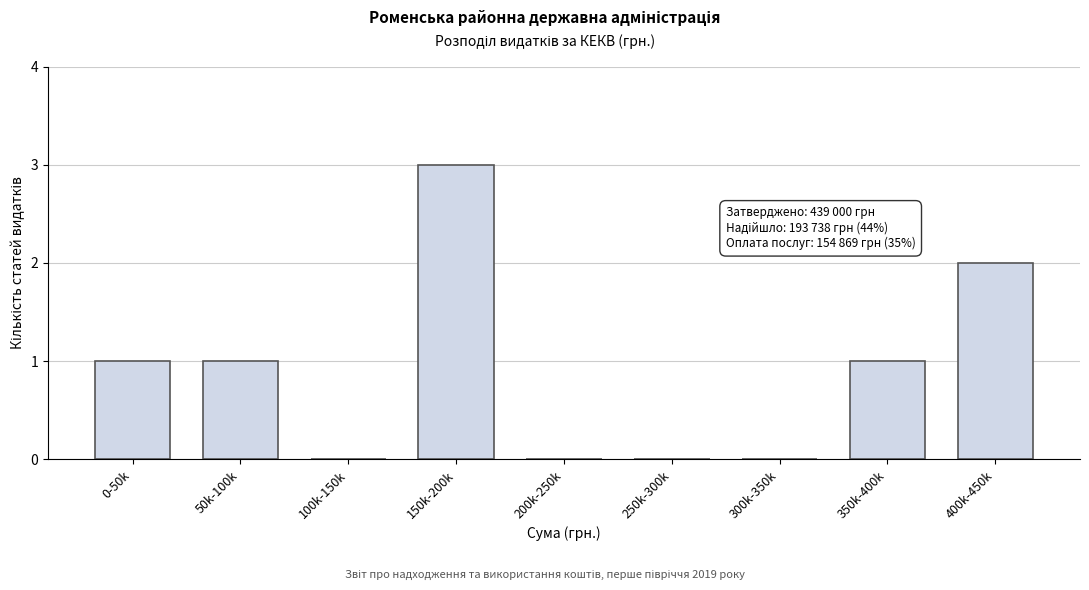

Reading right to left, what are all the values shown in this chart?

400k-450k=2	350k-400k=1	300k-350k=0	250k-300k=0	200k-250k=0	150k-200k=3	100k-150k=0	50k-100k=1	0-50k=1